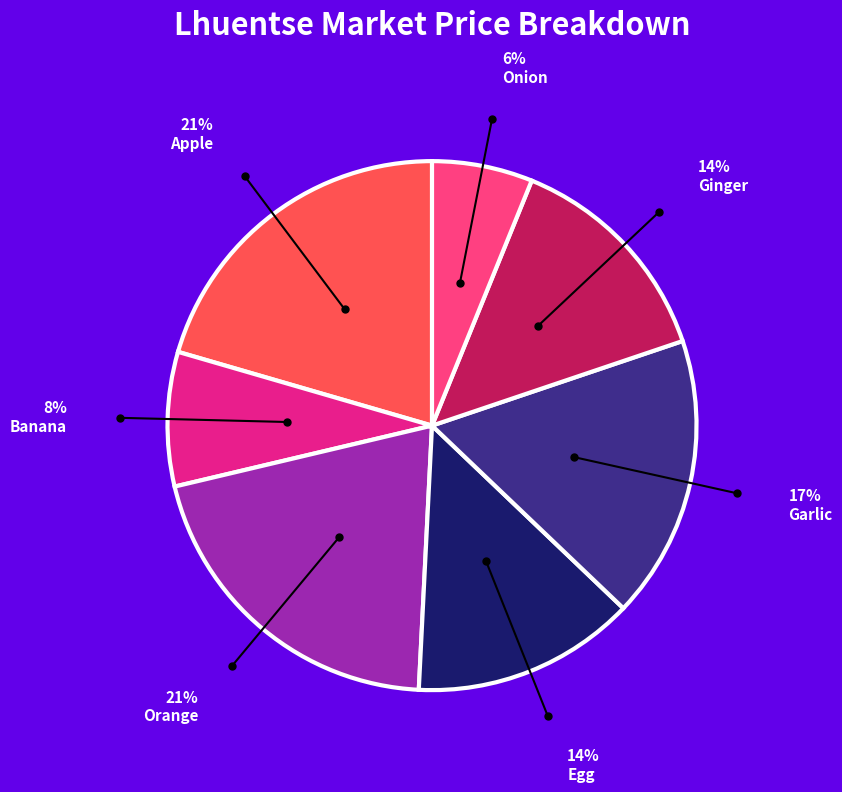

Does any single category account for the majority?

No